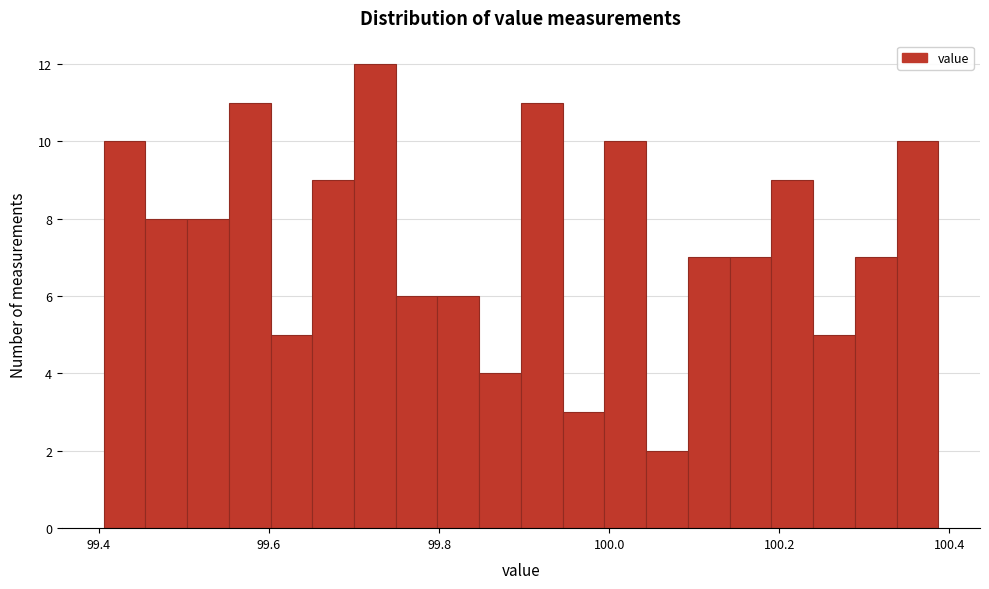

Around what value on the x-axis is the tallest bar? Give the approximate position of its centre, as read against the axis.

99.72